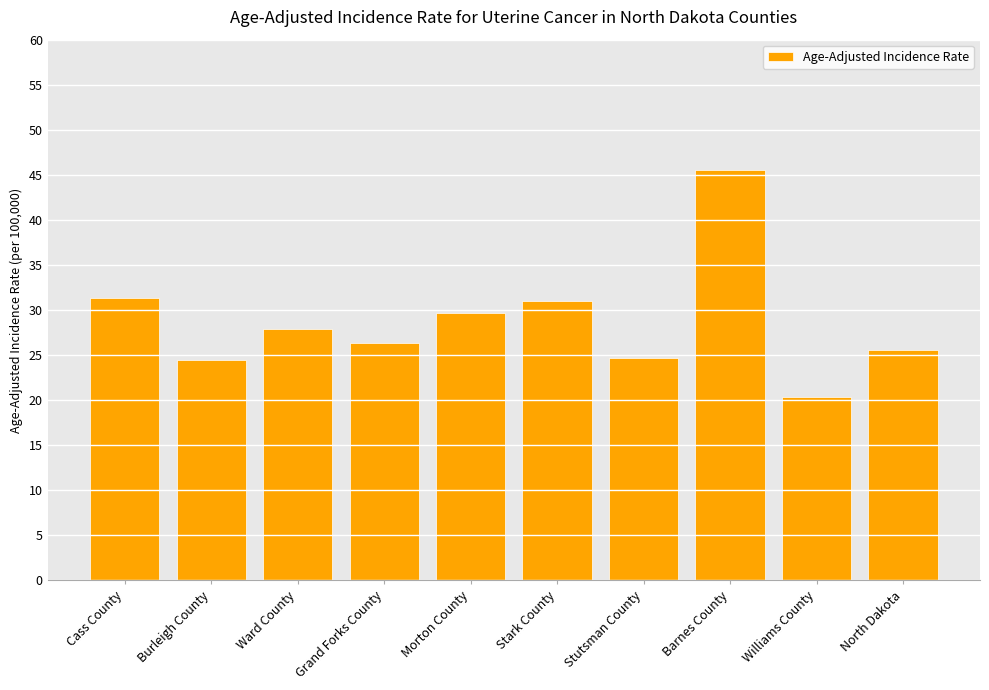

Reading left to right, transcribe all the data shown in this chart.

Cass County=31.3	Burleigh County=24.4	Ward County=27.9	Grand Forks County=26.3	Morton County=29.7	Stark County=31.0	Stutsman County=24.7	Barnes County=45.5	Williams County=20.3	North Dakota=25.6